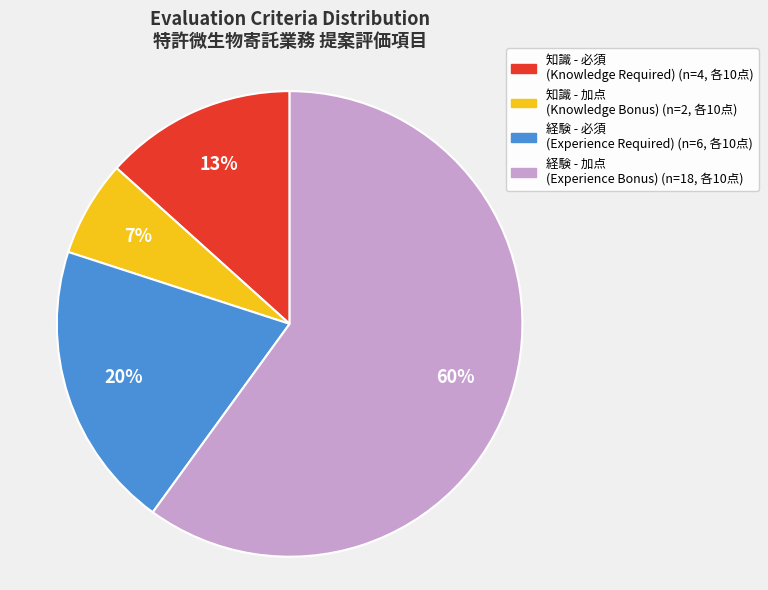

To the nearest percent, what is the difference between the largest and smallest slice percentages?

53%